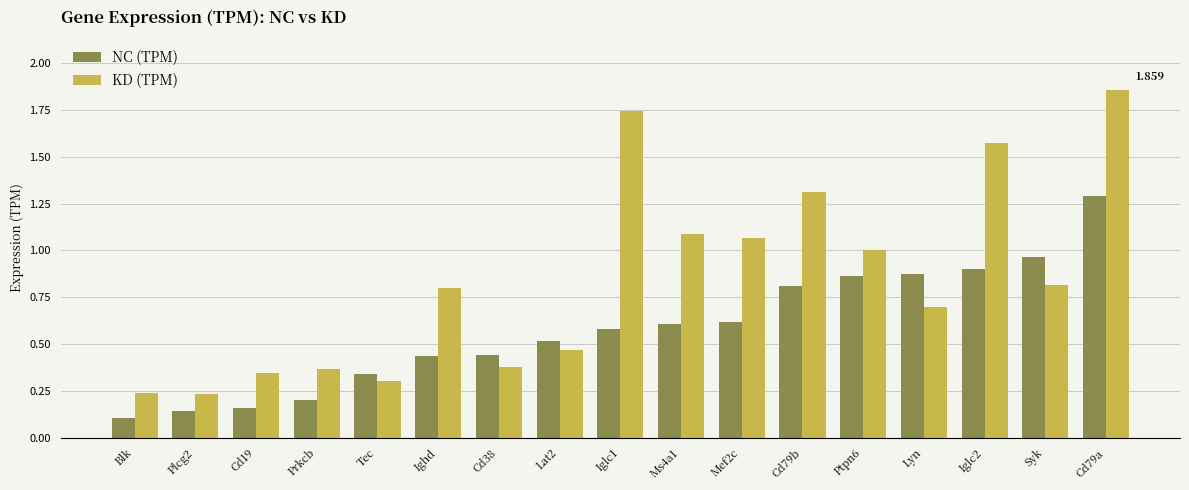

Is the value of KD (TPM) at Ms4a1 greater than the value of NC (TPM) at Cd19?

Yes